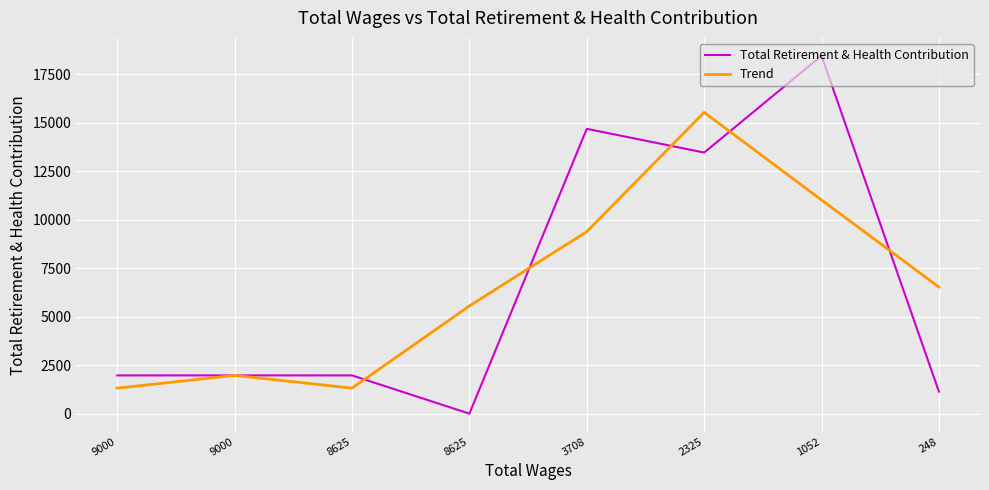

What are all the series names shown in the legend?

Total Retirement & Health Contribution, Trend